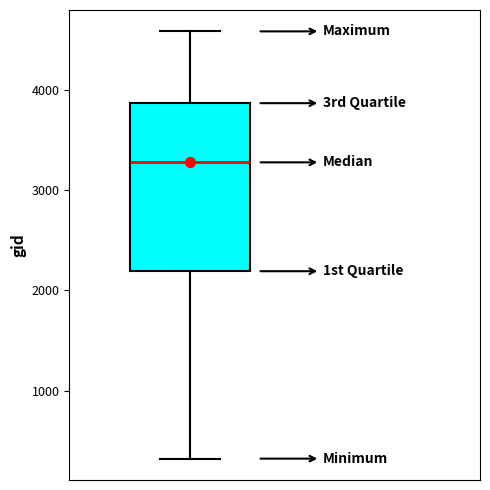

Read this box plot against the y-axis: the position of the median line, the range covered by the box, and the ends of both whiskers. The values are not printed on the chart, so give them approximately, as read against the axis.

median 3300, box 2200 to 3900, whiskers 300 to 4600